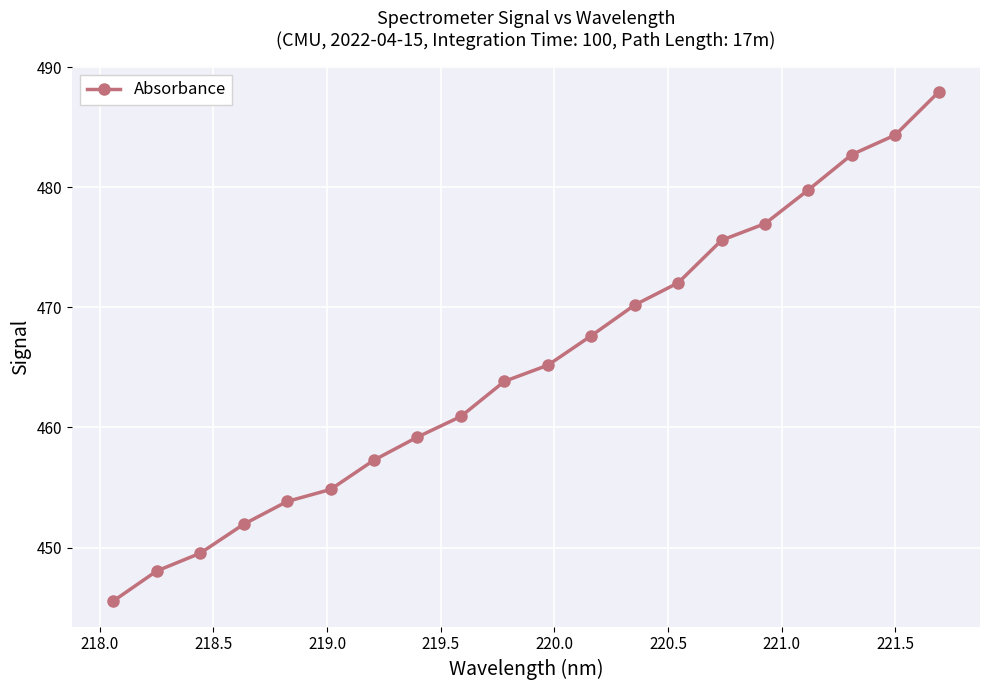

True or false: the data has more than 2 interior local peaks.

False